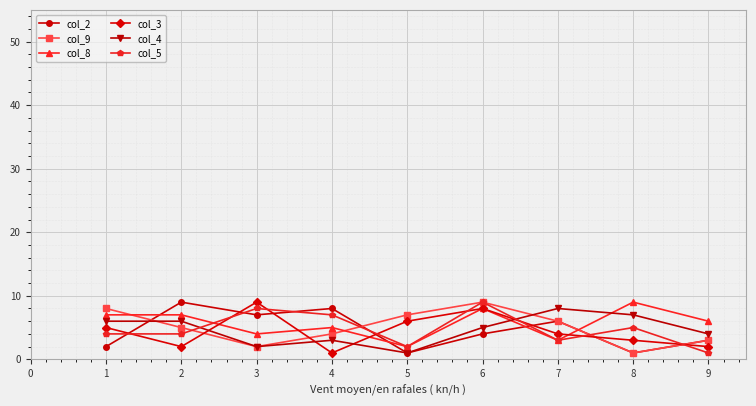

What is the value of the col_5 point at the 1st from the left?

4